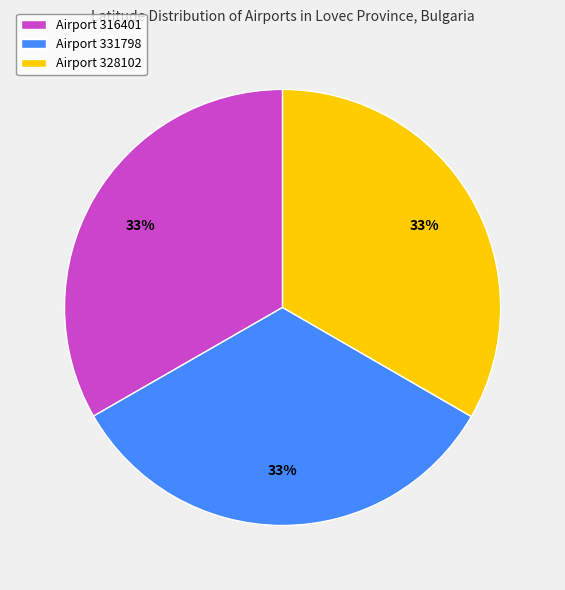

To the nearest percent, what percentage of the pie is Airport 331798?

33%